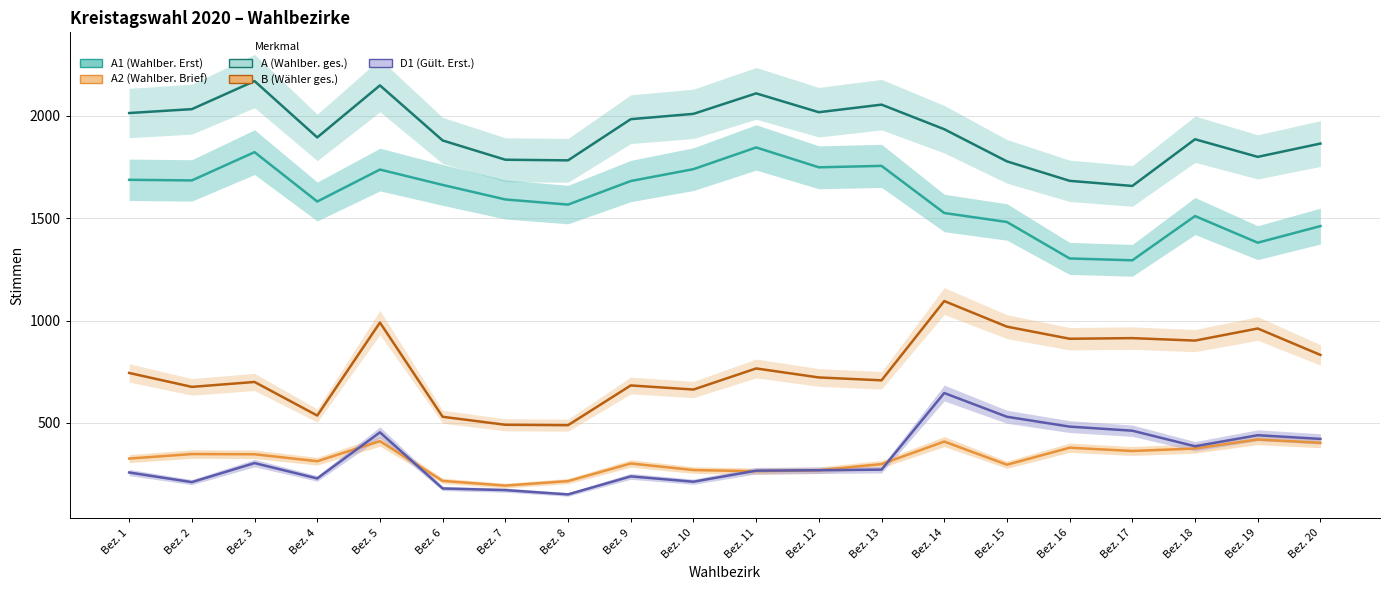

True or false: D1 (Gültige Erststimmen) has a value of 276 at Bez. 7.

False